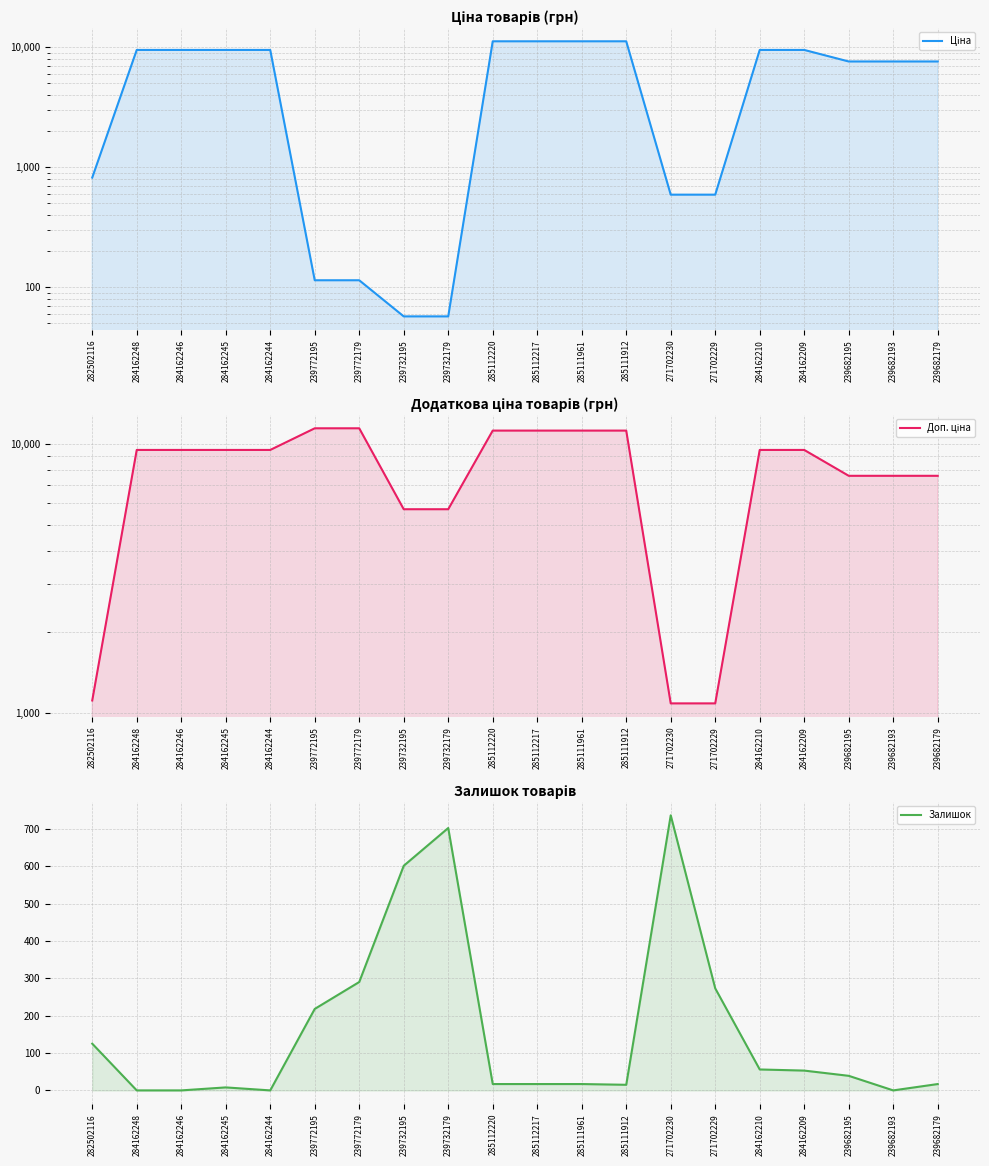

Which series has the largest total across all categories?

Доп. ціна